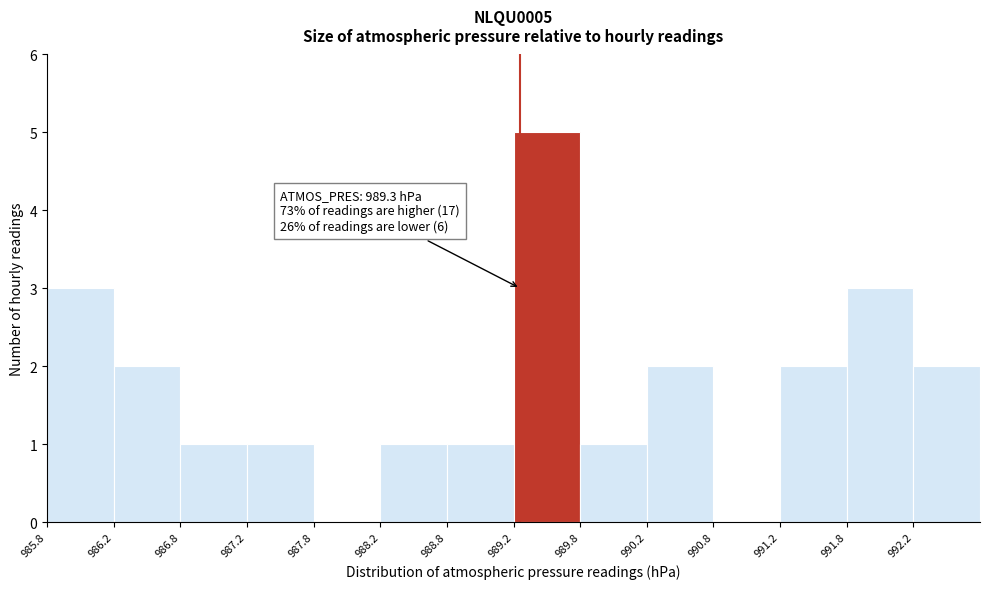

Which range on the x-axis has the tallest bar?

989.25 to 989.75